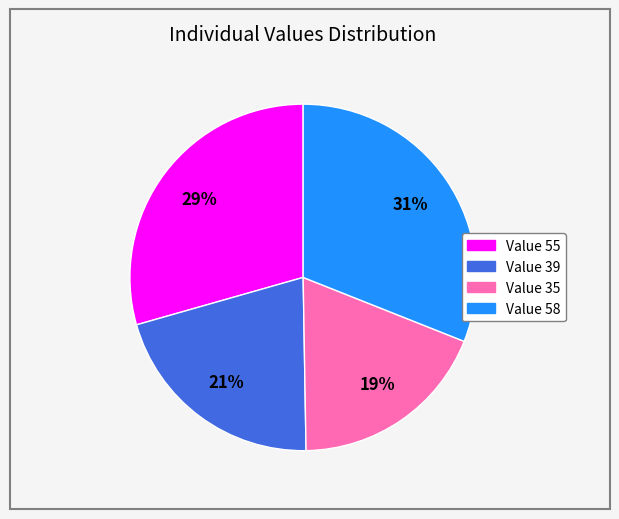

To the nearest percent, what is the difference between the largest and smallest slice percentages?

12%